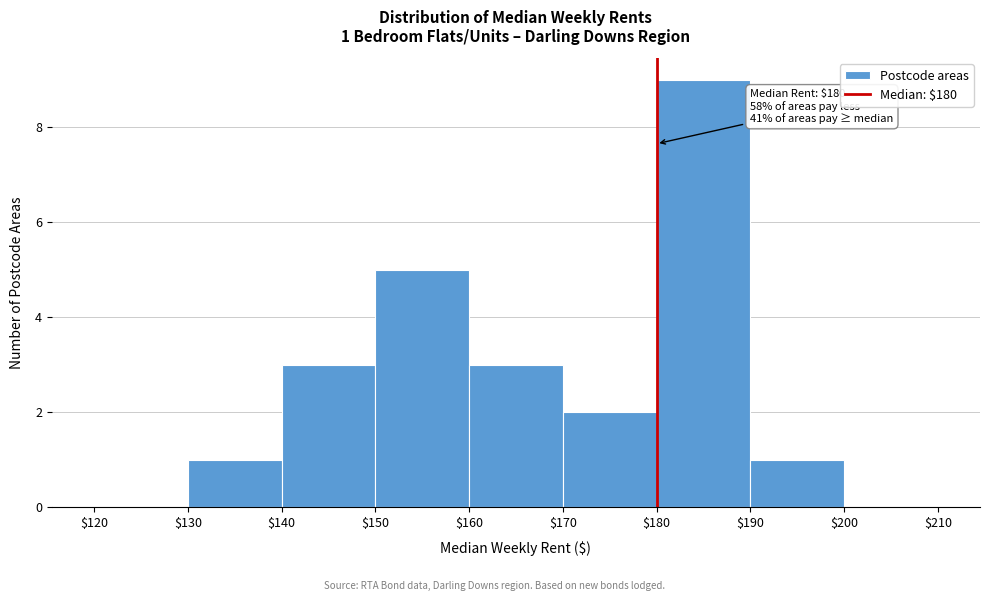

Over which range of the x-axis is the bar tallest?

$180 to $190